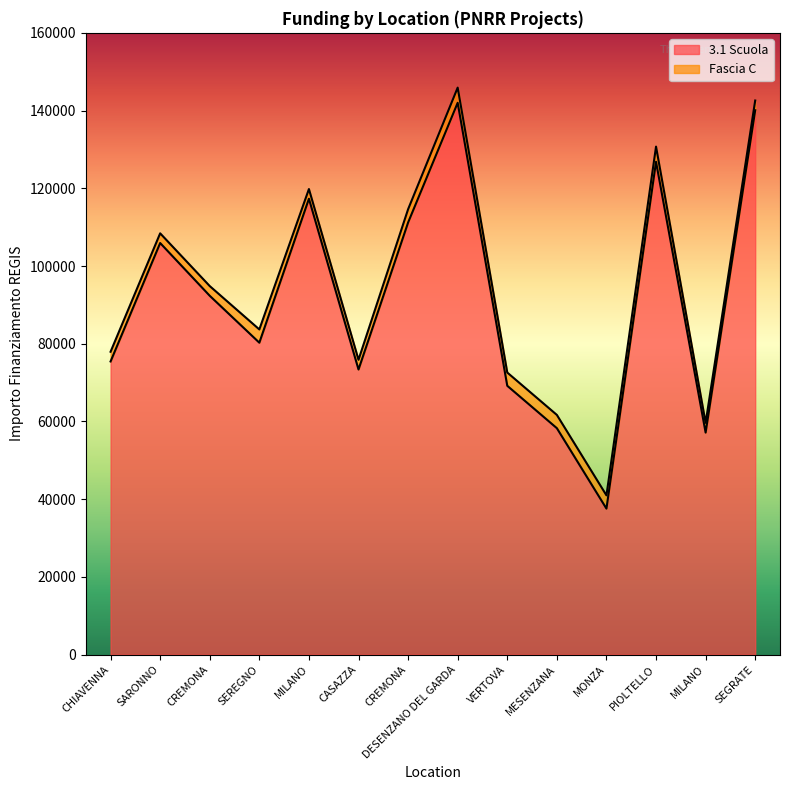

Is it true that the value at VERTOVA is 69180.1?

True